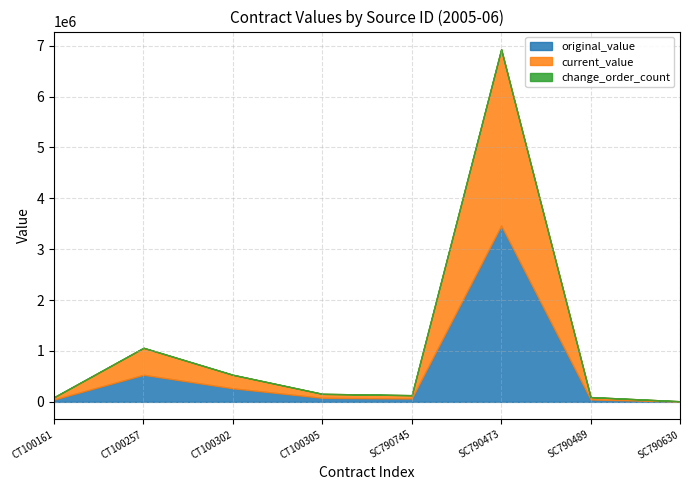

Reading right to left, transcribe all the data shown in this chart.

original_value: 6106.0	46979.5	3465220.0	65730.7	78992.0	265855.0	531285.0	46164.0
current_value: 6106.0	46979.5	3465220.0	65730.7	78992.0	265855.0	531285.0	46164.0
change_order_count: 0.0	0.0	0.0	0.0	0.0	0.0	0.0	0.0